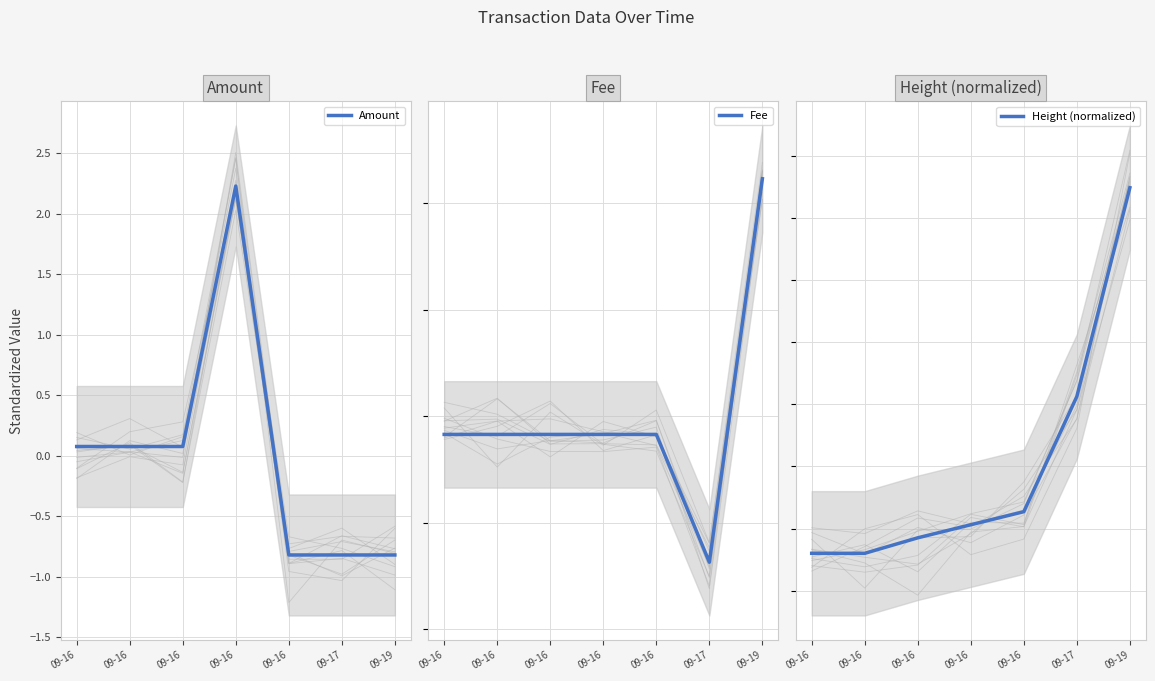

At which category is the sum across all series the highest?

09-19